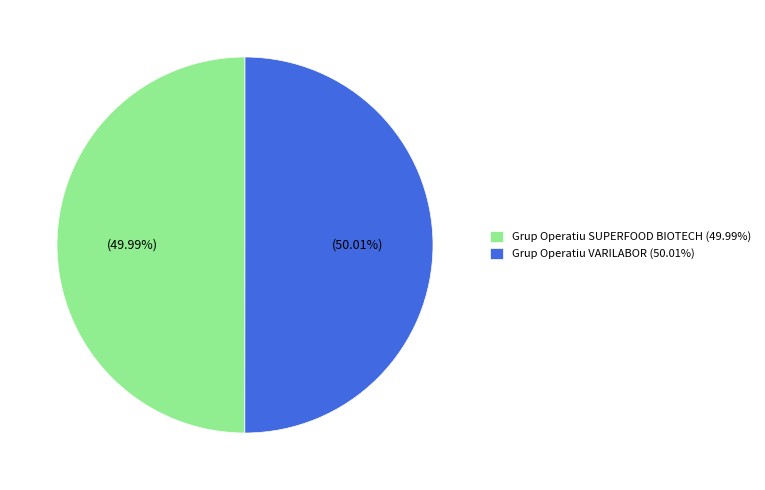

Is there a majority slice in this chart?

Yes